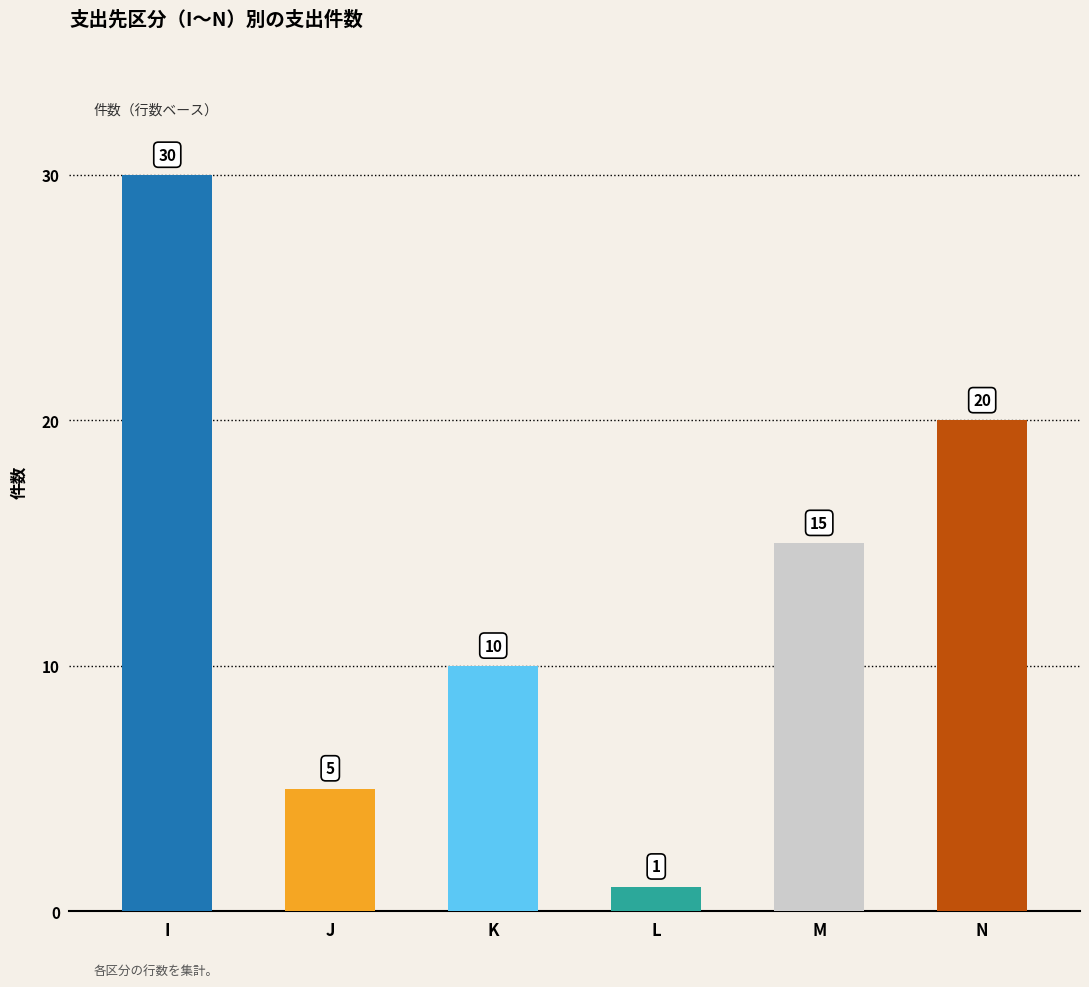

What is the change in value from J to N?

+15